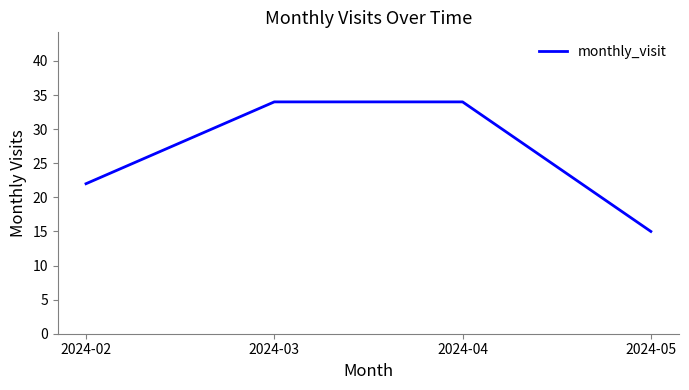

What is the difference between the maximum and minimum values?

19